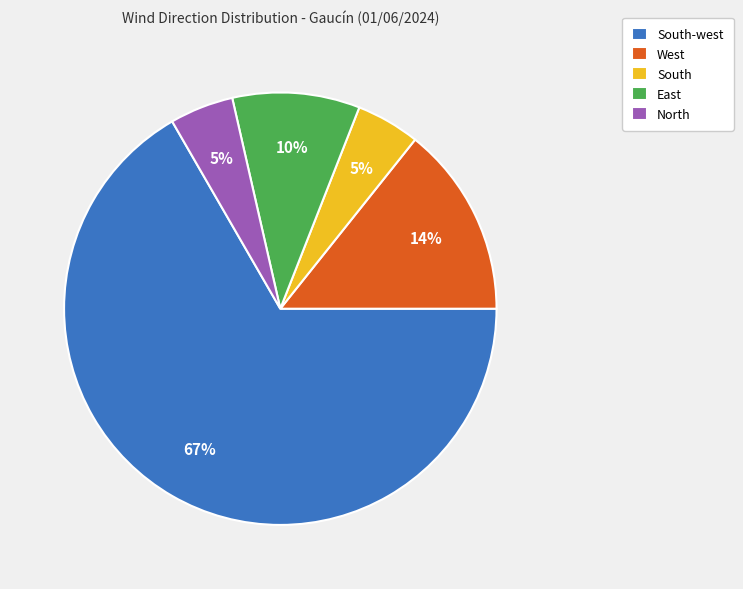

Combined, do East and West account for over 50%?

No